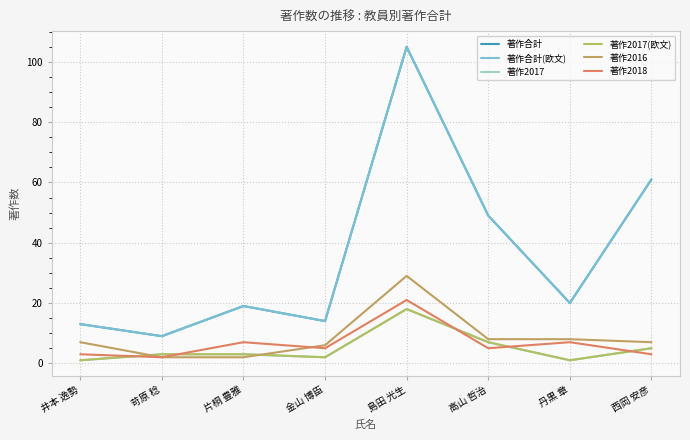

What is the sum of the 著作2018 values at 西岡 安彦 and 井本 逸勢?

6